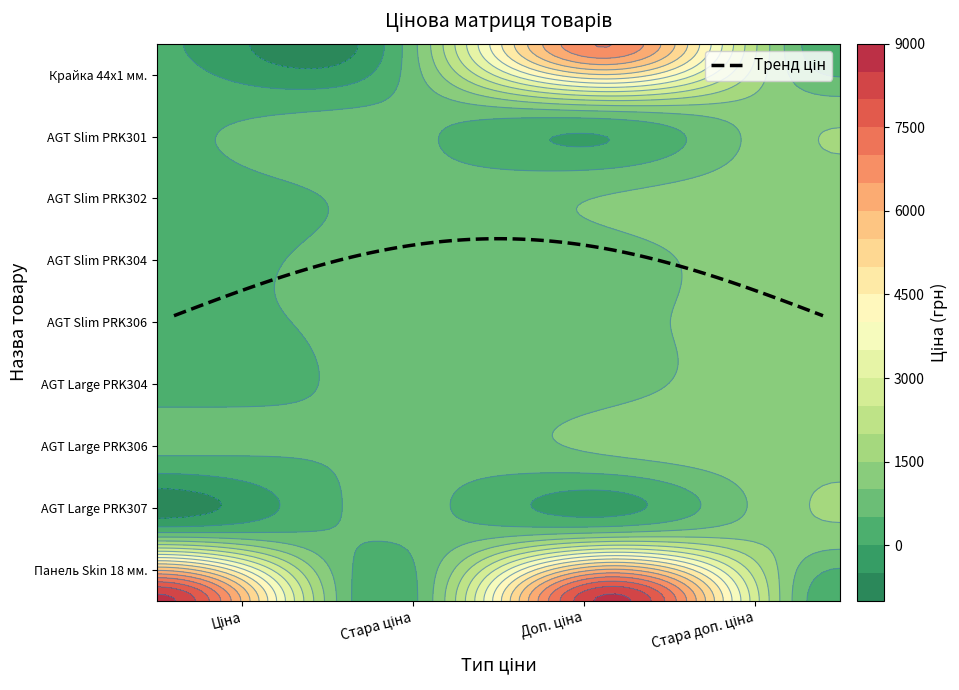

Which has a higher value, AGT Slim PRK304 or AGT Large PRK306?

AGT Slim PRK304